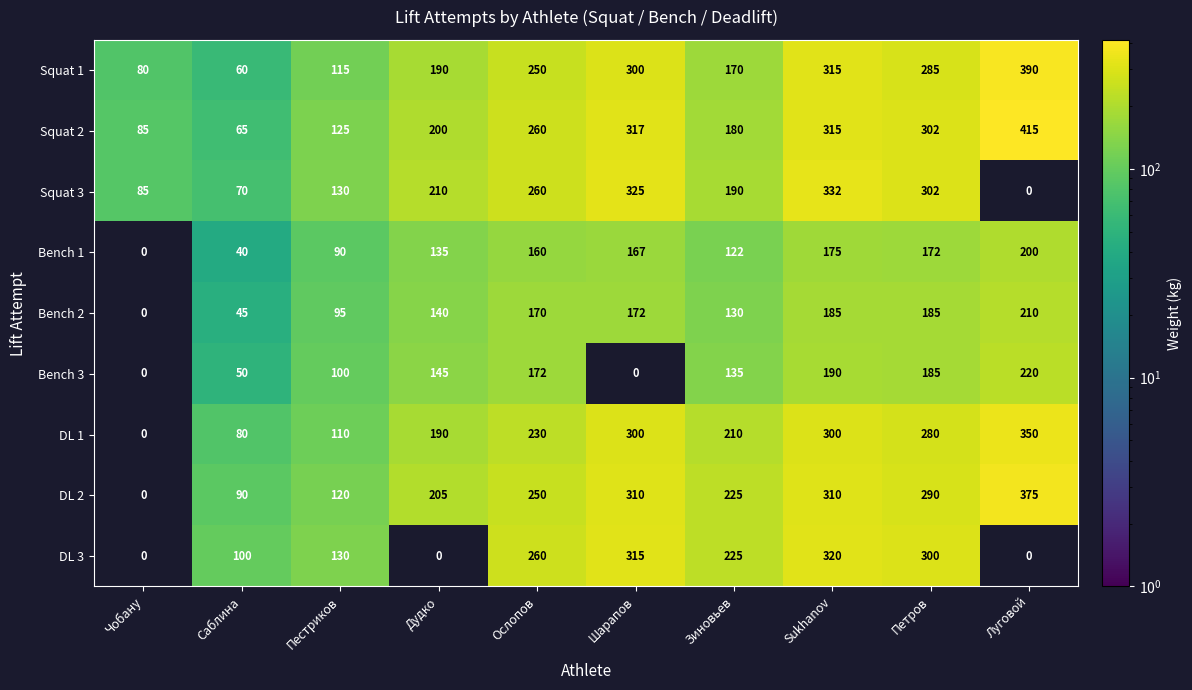

What is the smallest value displayed?

40.0